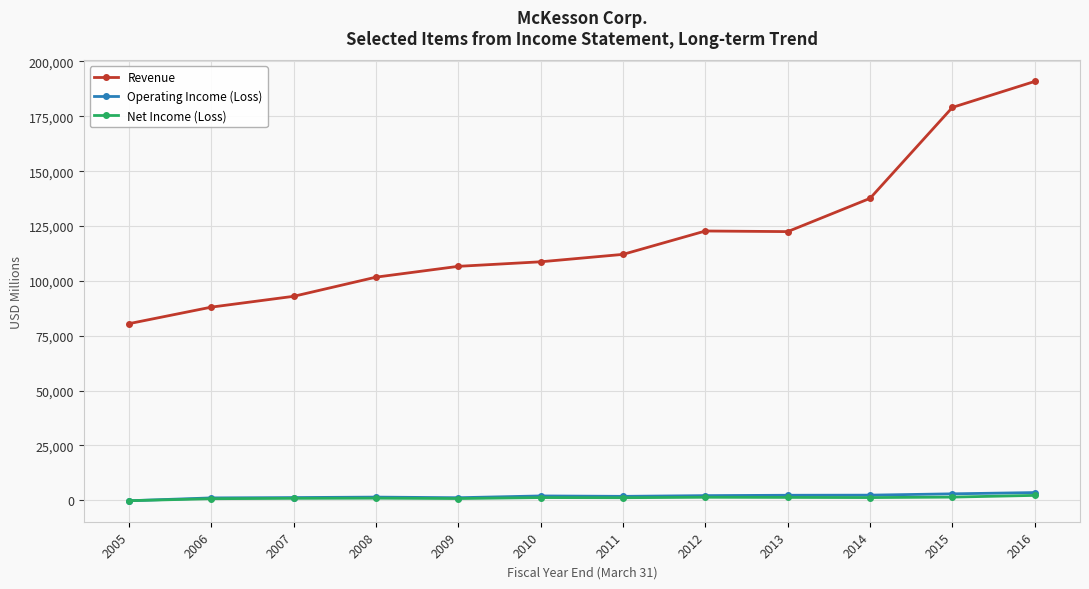

Which series has the largest total across all categories?

Revenue